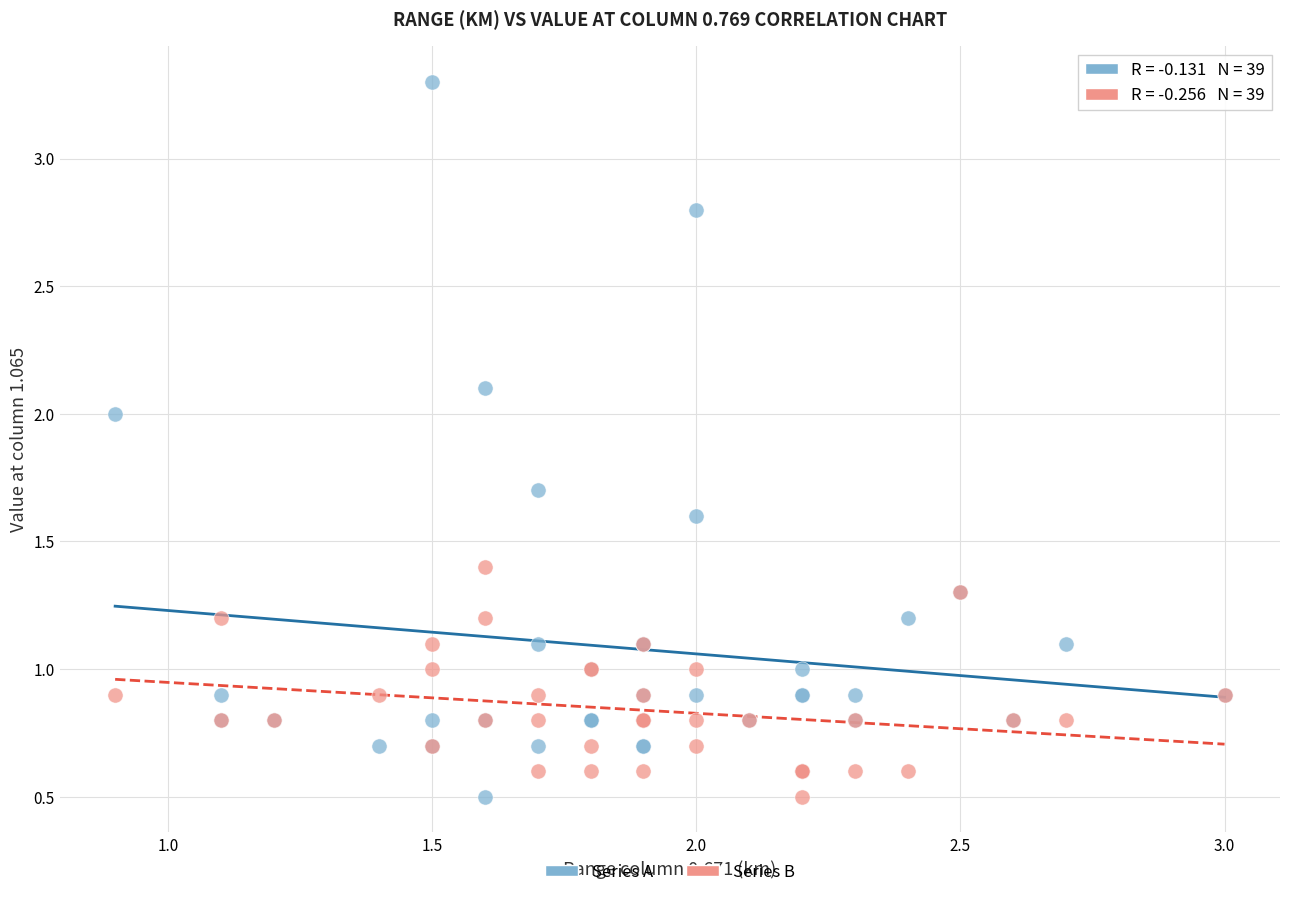

Which series has the widest spread of Y values?

Series A